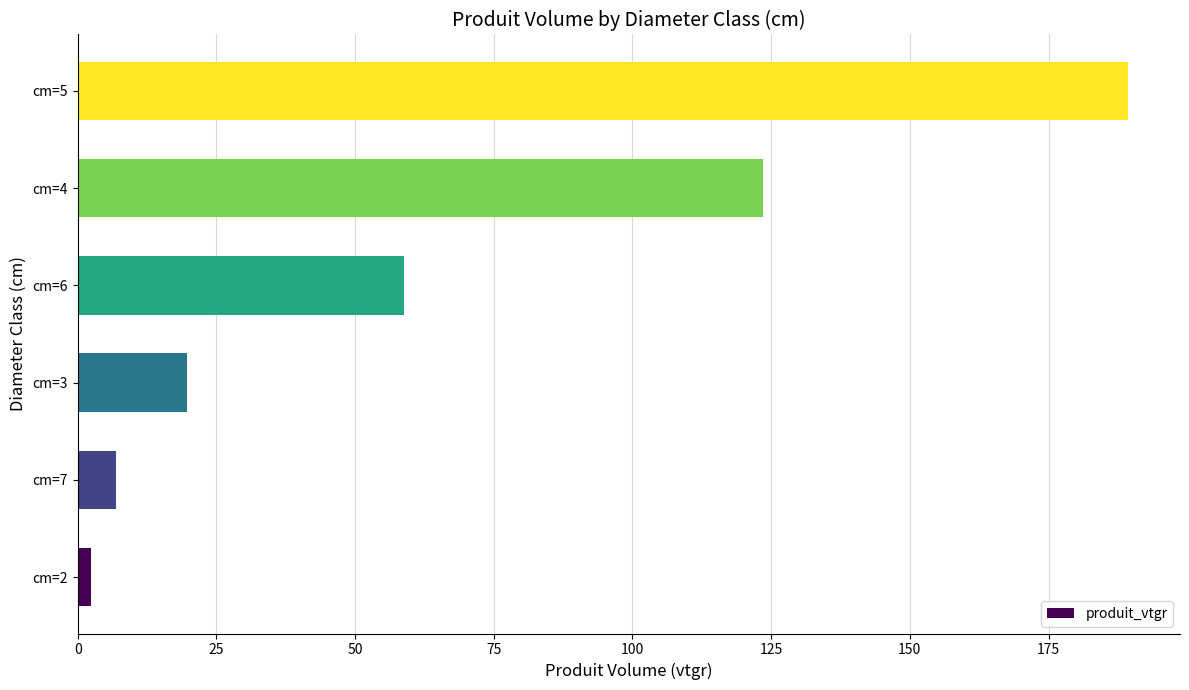

Which label corresponds to the smallest value in the chart?

cm=2